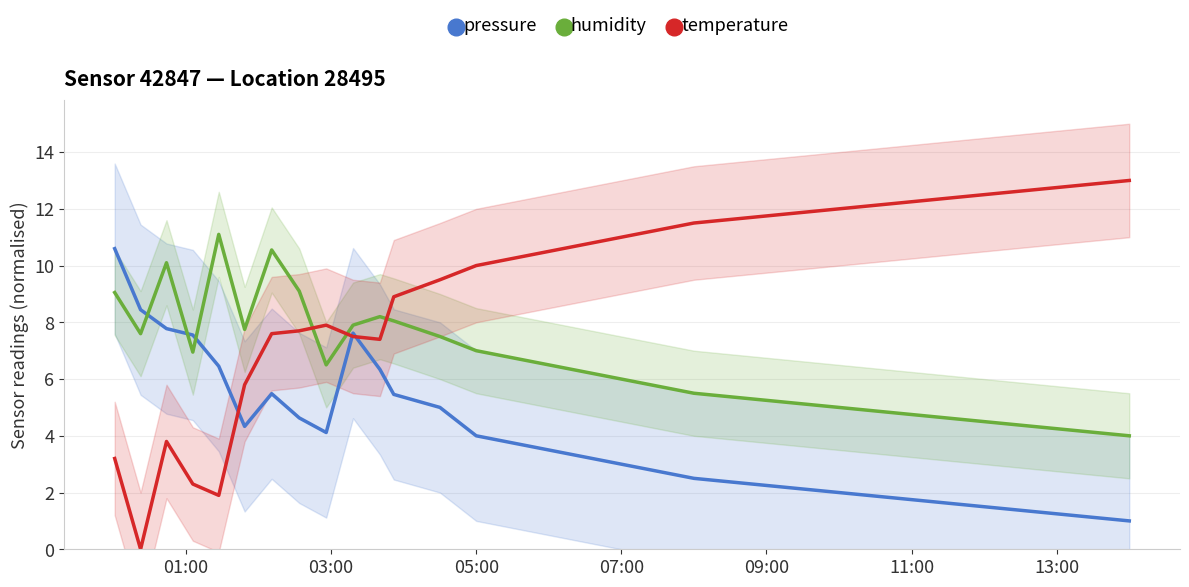

Rank the series by their maximum value, from lowest to highest.

pressure, humidity, temperature